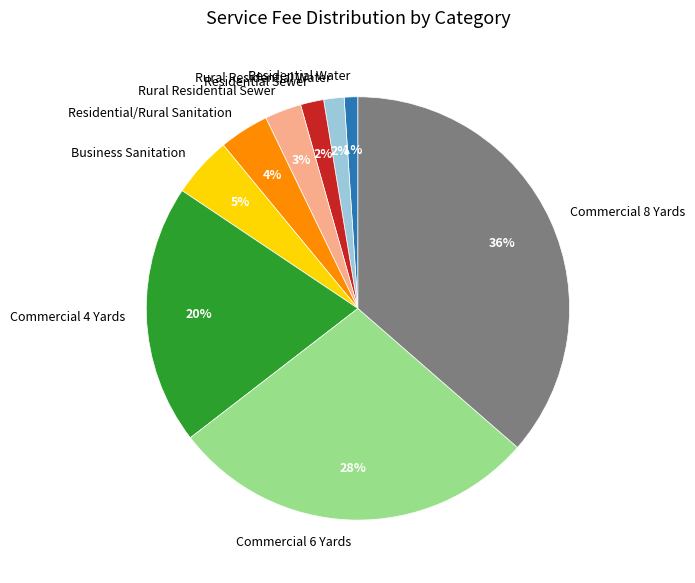

To the nearest percent, what is the combined percentage of Residential Sewer and Residential Water?

3%